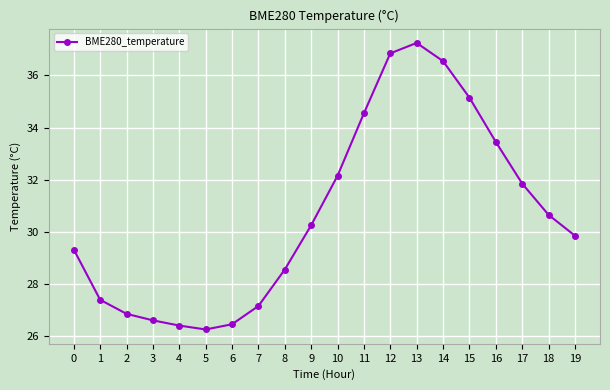

What is the value of the 5th point from the left?

26.4